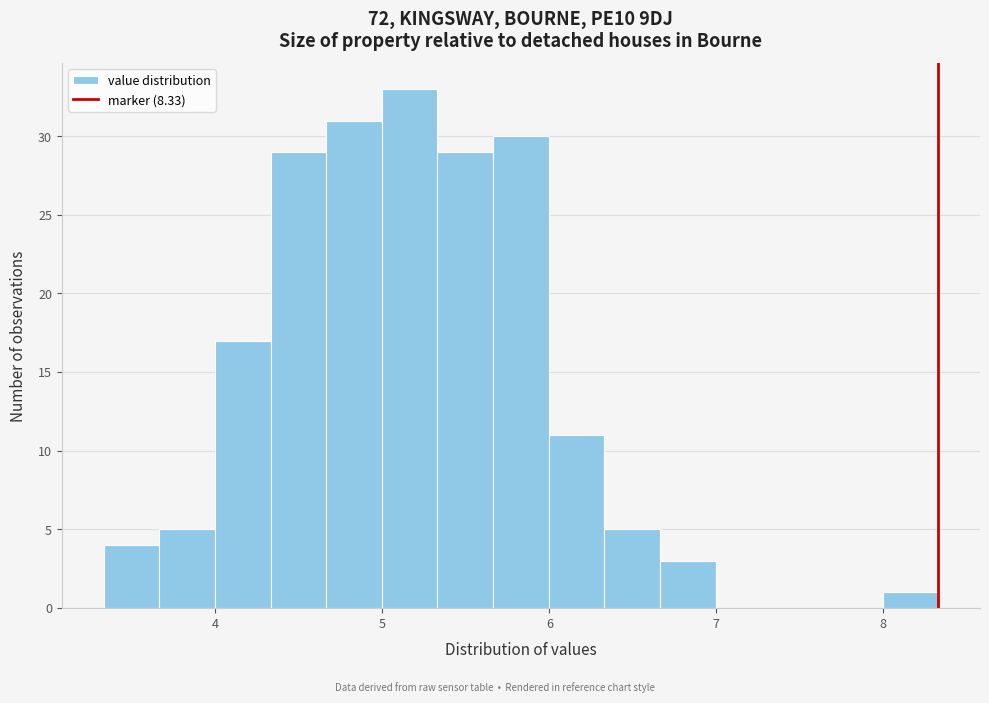

Read against the x-axis, roughly where is the centre of the tallest bar?

5.2